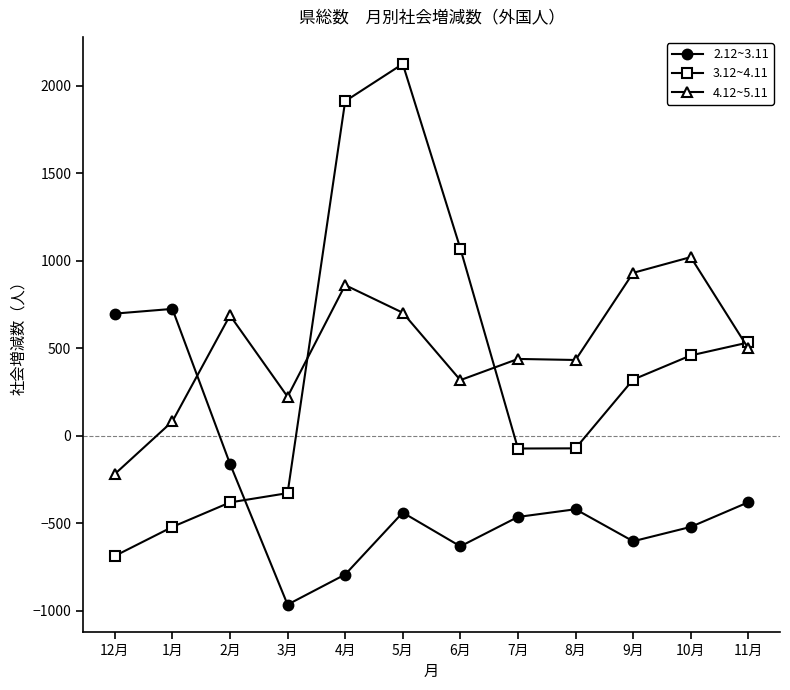

How many times do 2.12~3.11 and 3.12~4.11 cross each other?

1